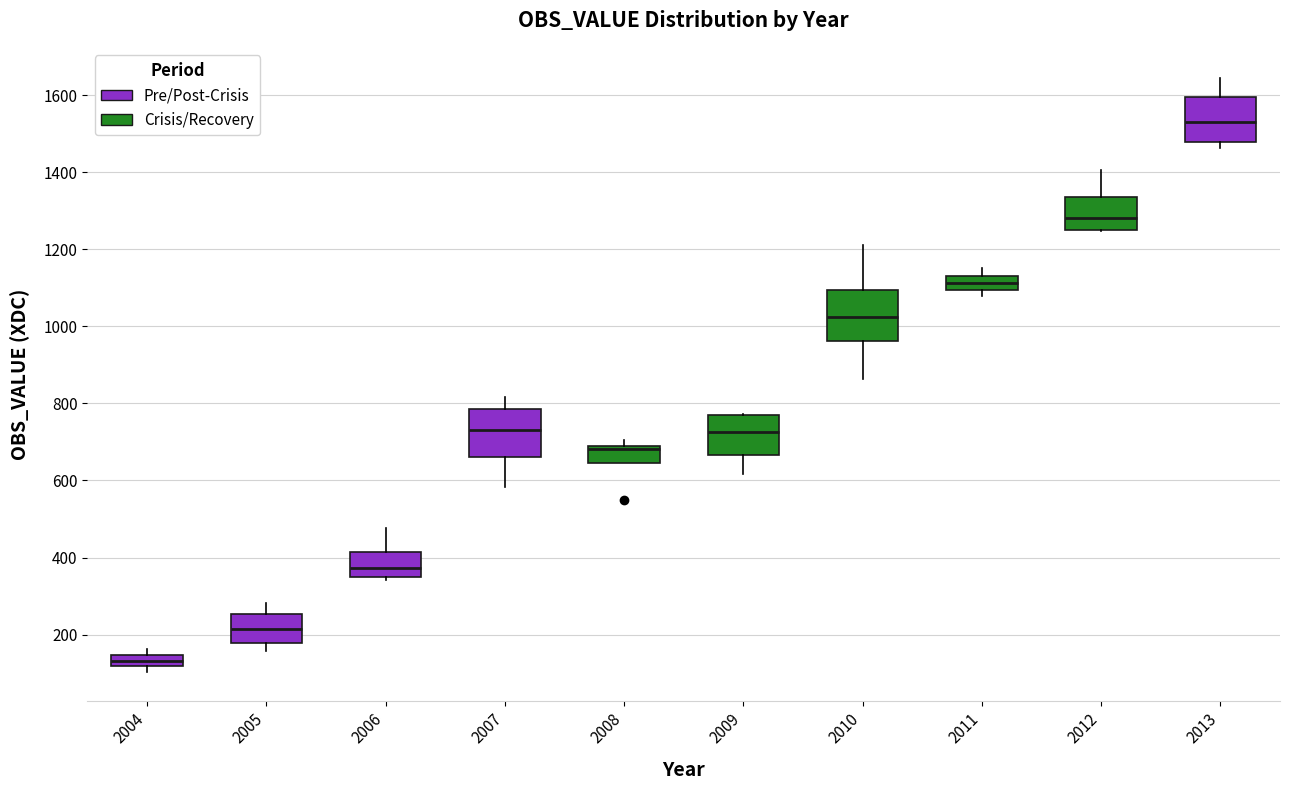

Where is the lower edge of the box at x = 2011 on the y-axis? The values are not printed on the chart, so give them approximately, as read against the axis.

1100